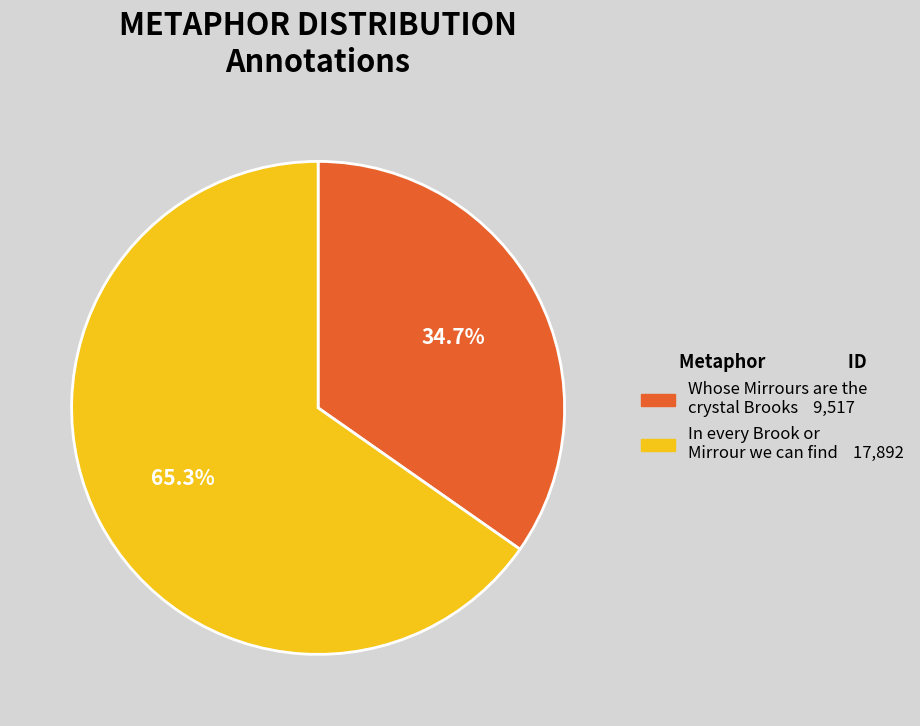

How many segments does this pie chart have?

2